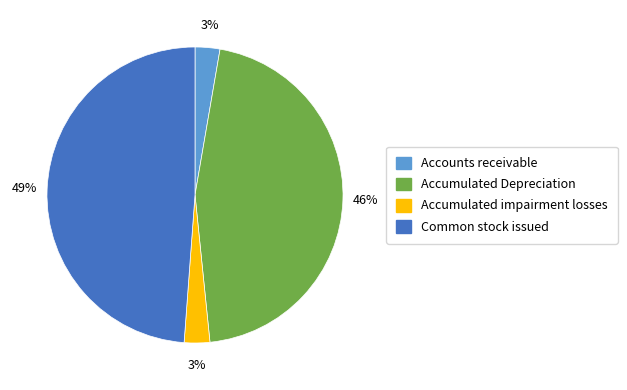

Which category has the biggest portion of the pie?

Common stock issued